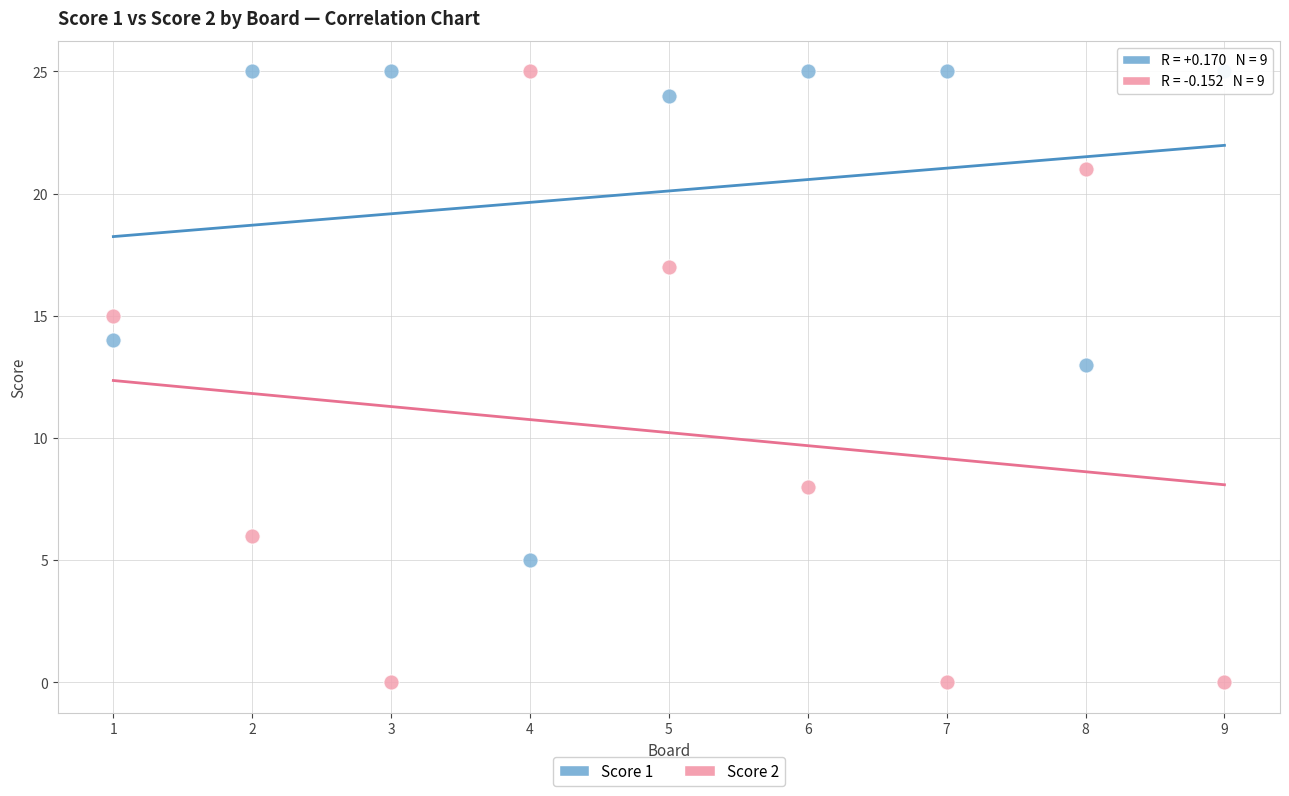

Across all series, what Y value is closest to 12?

13